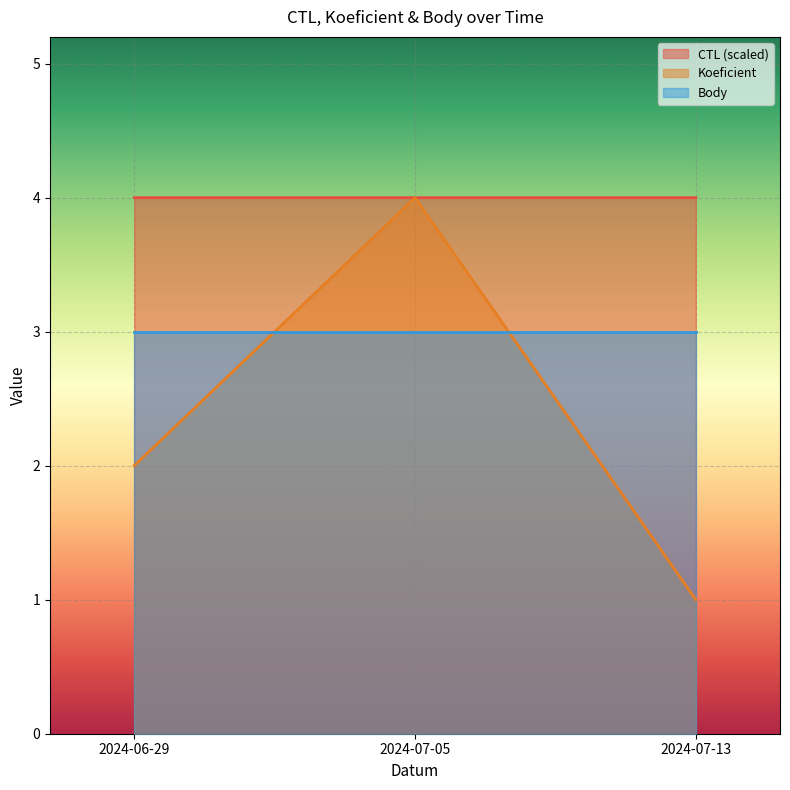

Which series has the widest spread of values?

Koeficient